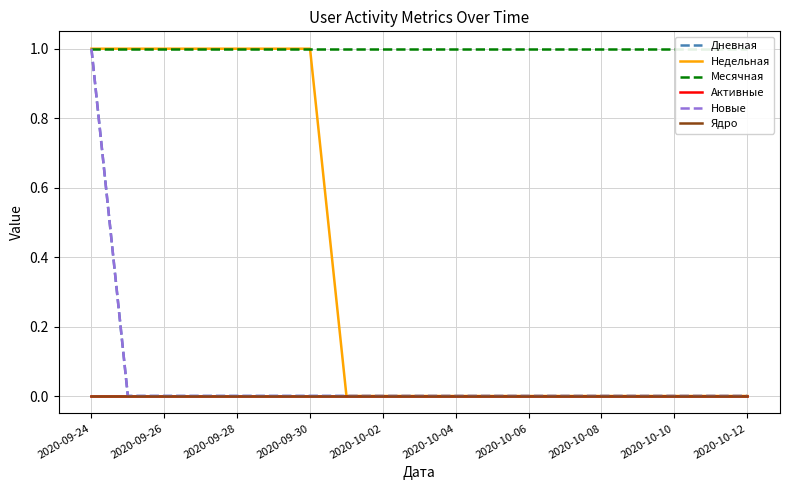

What are all the series names shown in the legend?

Дневная, Недельная, Месячная, Активные, Новые, Ядро